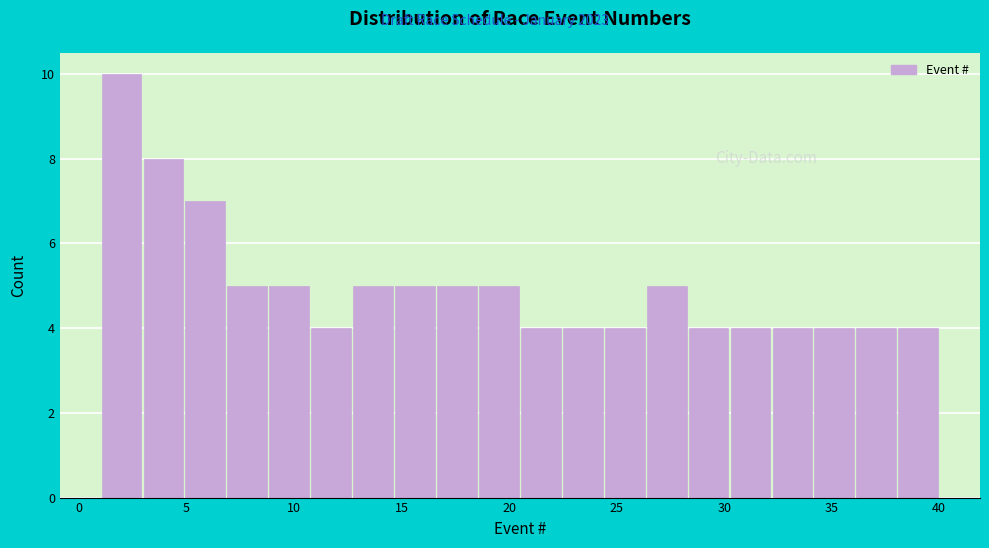

Around what value on the x-axis is the tallest bar? Give the approximate position of its centre, as read against the axis.

2.0